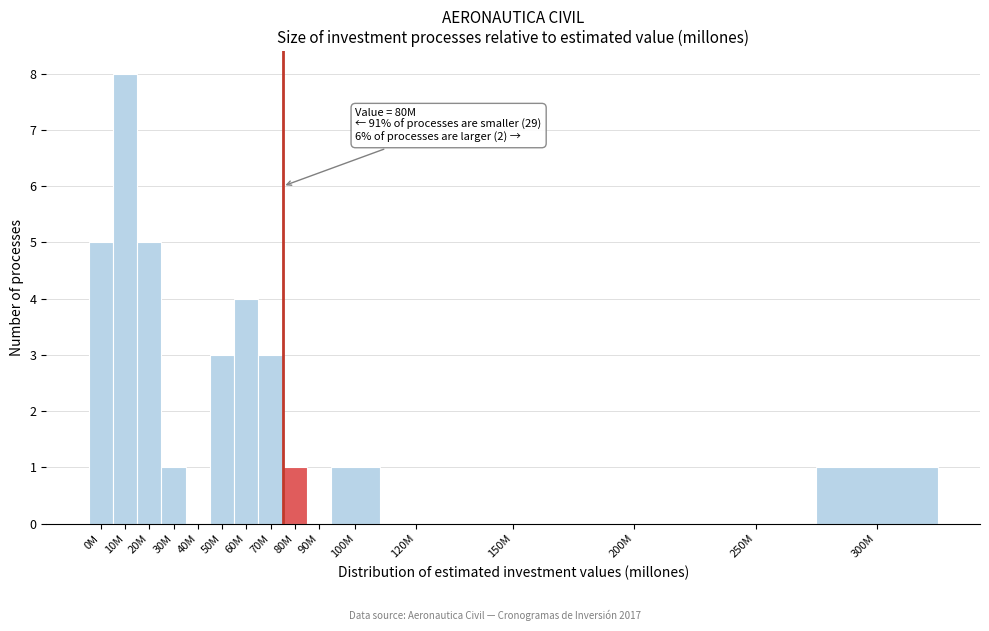

Reading right to left, extract all data points from this chart.

300M=1	250M=0	200M=0	150M=0	120M=0	100M=1	90M=0	80M=1	70M=3	60M=4	50M=3	40M=0	30M=1	20M=5	10M=8	0M=5